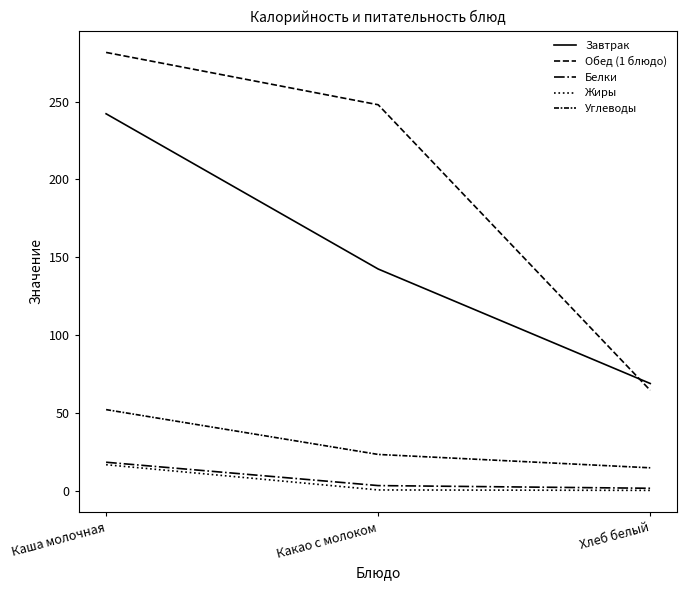

The value of Белки at Какао с молоком is 3.4. True or false?

True